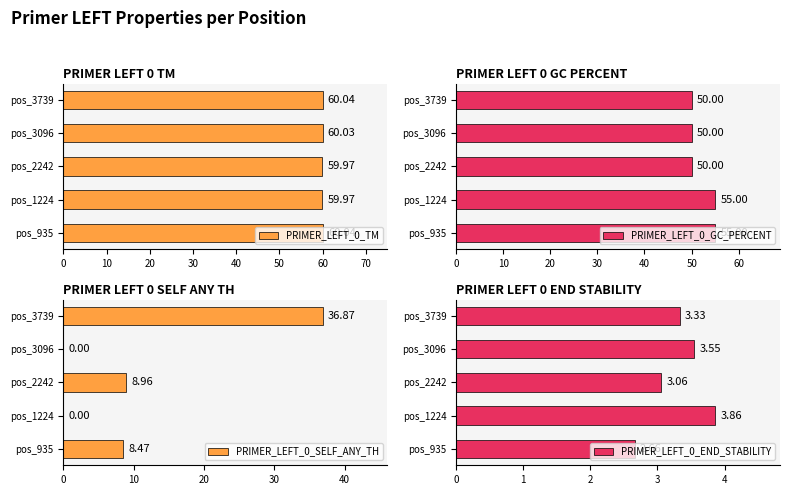

What is the average value of the PRIMER_LEFT_0_SELF_ANY_TH series?

10.9